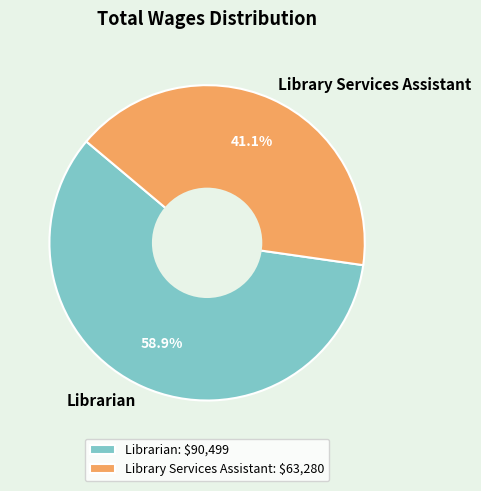

Which has a higher value, Librarian or Library Services Assistant?

Librarian